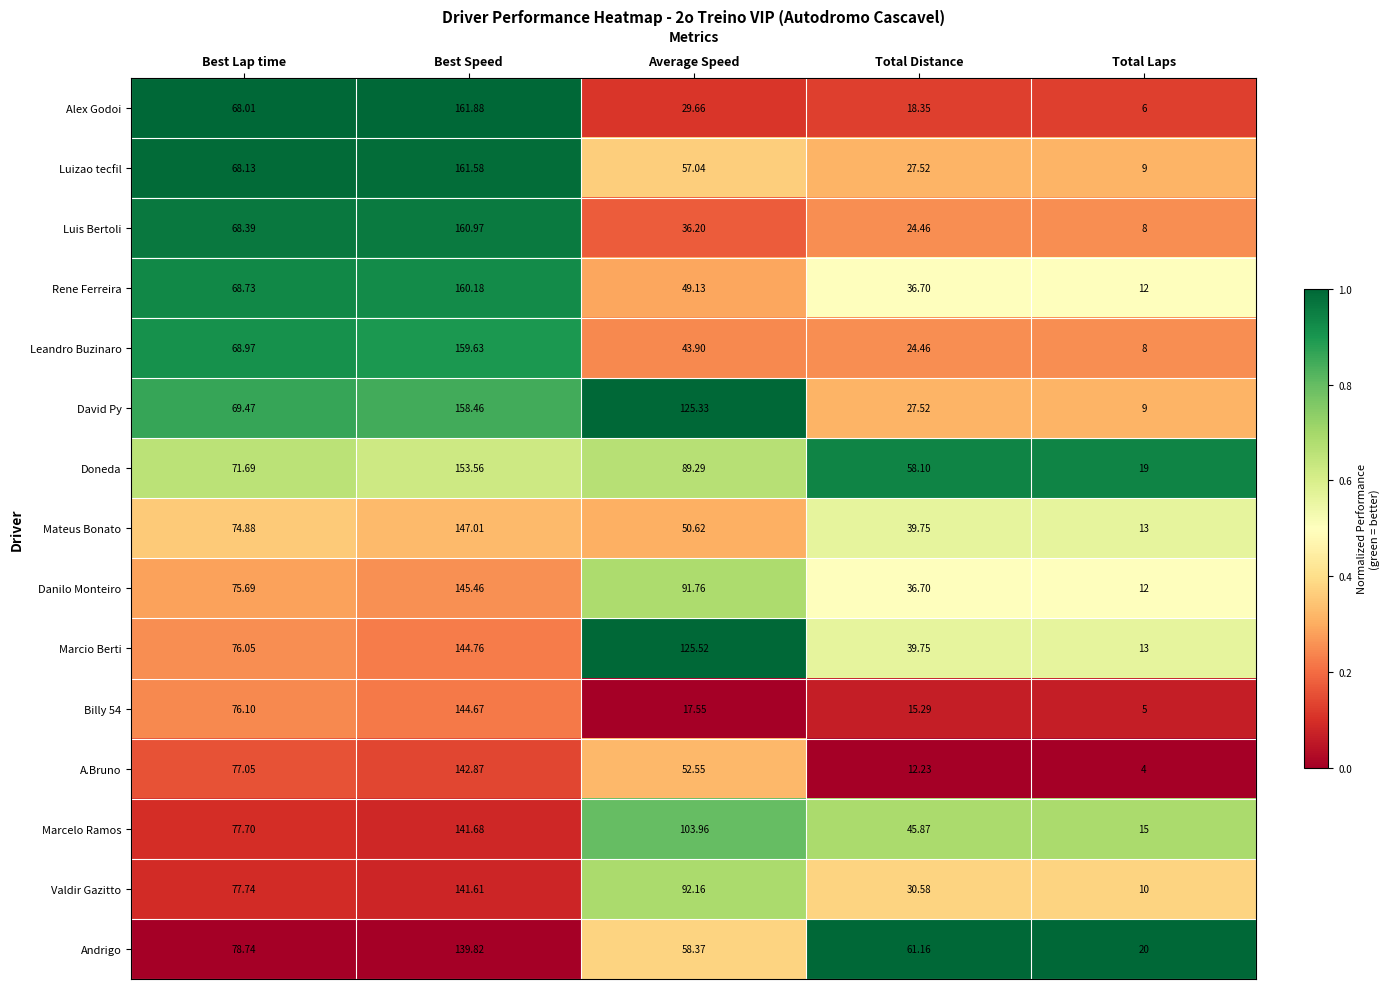

Which series has the largest range (max minus min)?

Alex Godoi